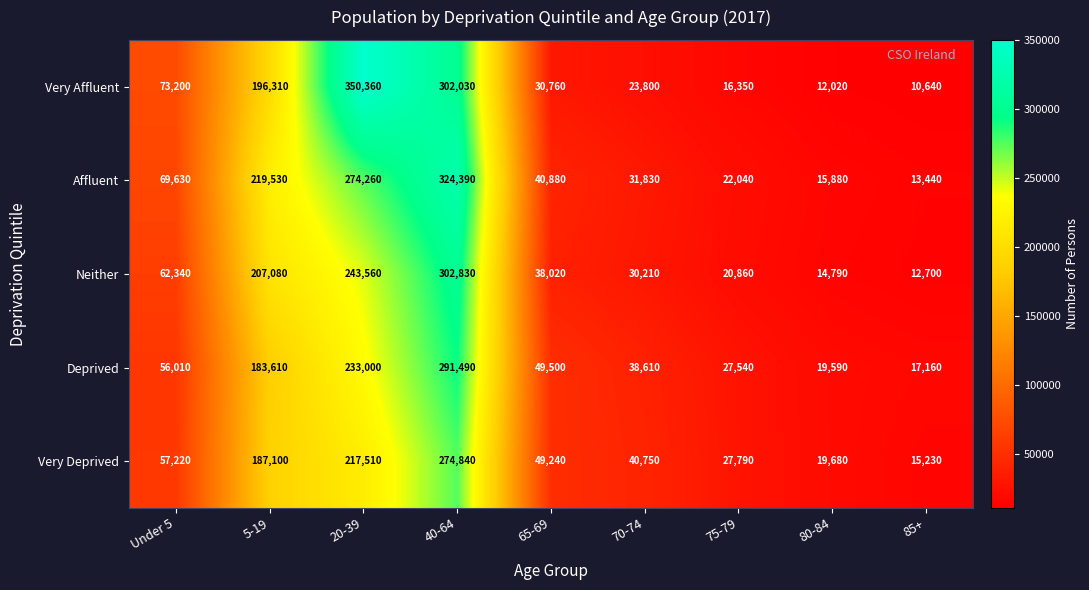

At 75-79, list the series in order from largest to smallest.

Very Deprived, Deprived, Affluent, Neither, Very Affluent